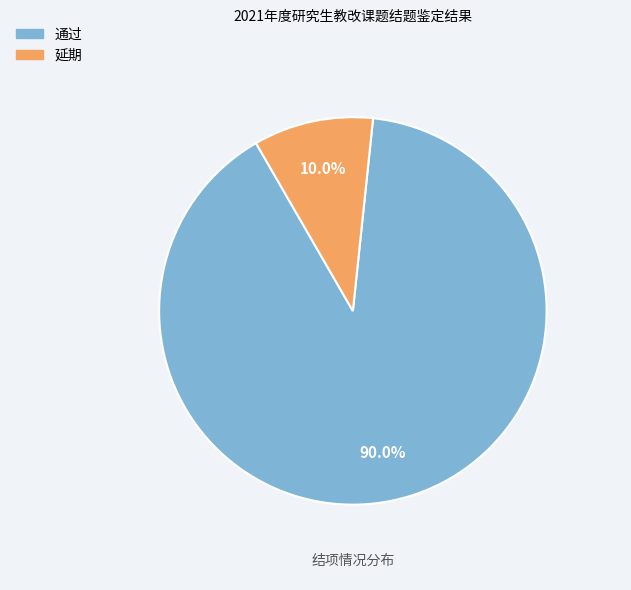

Is there any slice that represents more than half of the pie?

Yes